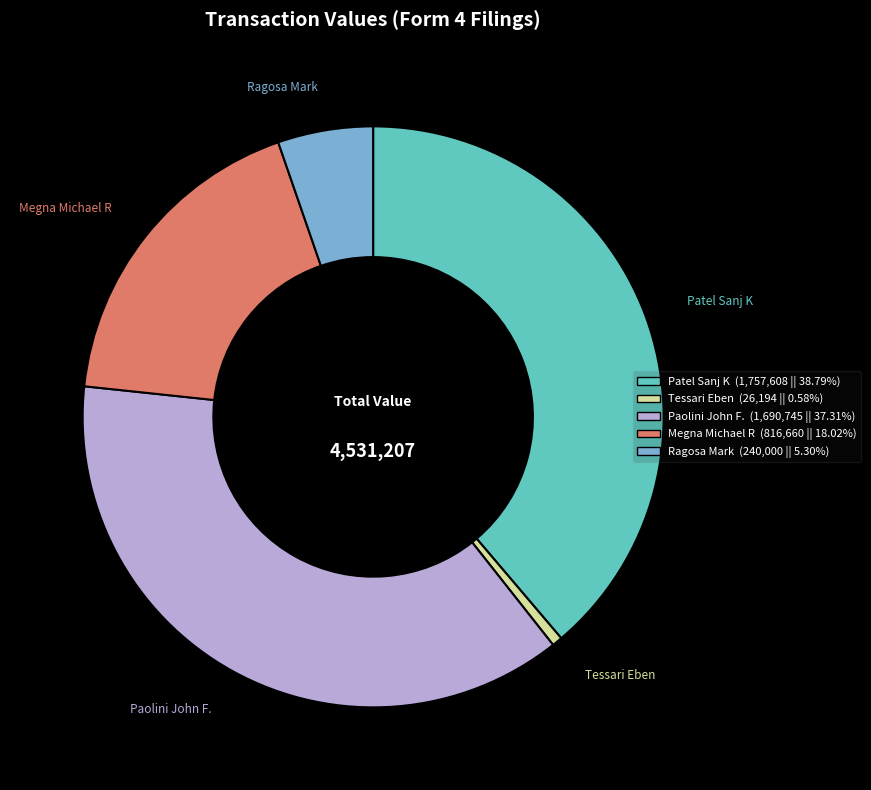

How many slices are in this pie chart?

5